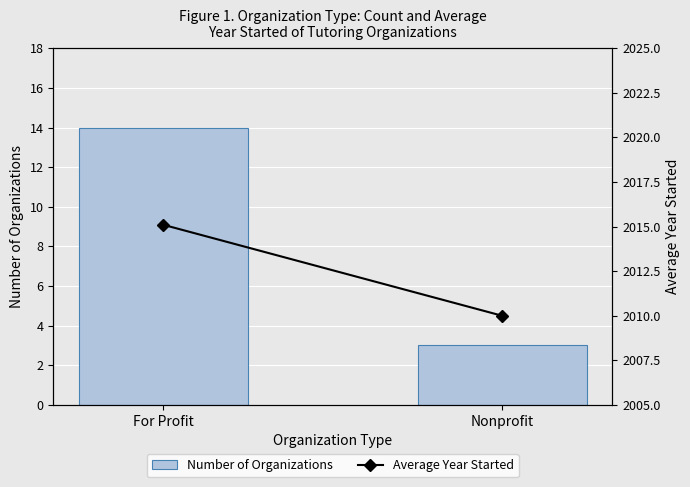

Reading right to left, what are all the values shown in this chart?

Number of Organizations: 3.0	14.0
Average Year Started: 2010.0	2015.1